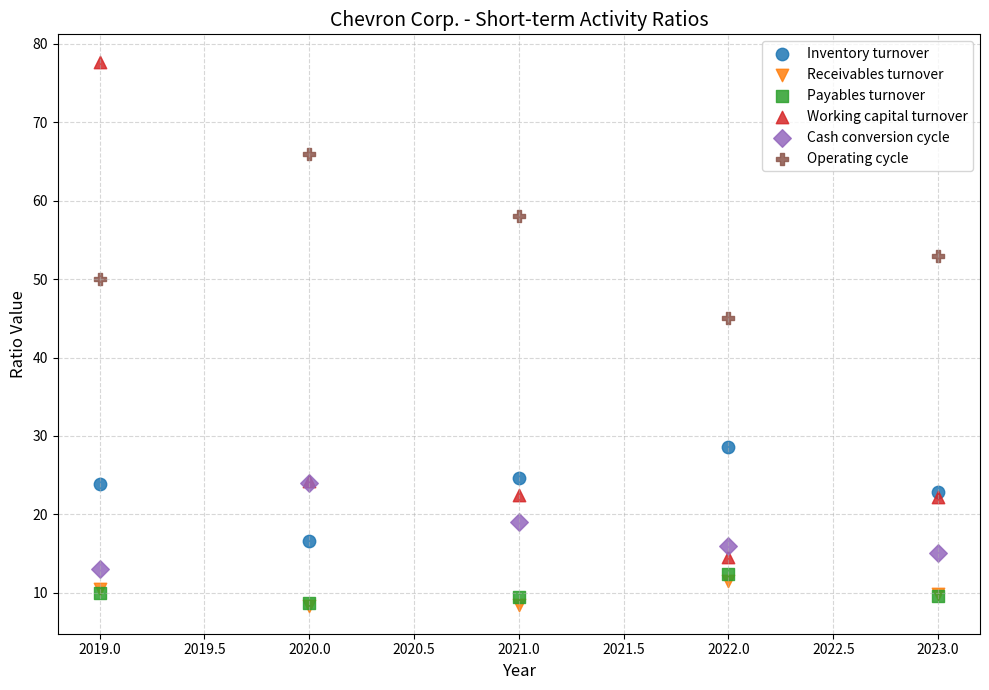

Across all series, what Y value is closest to 42?

45.0